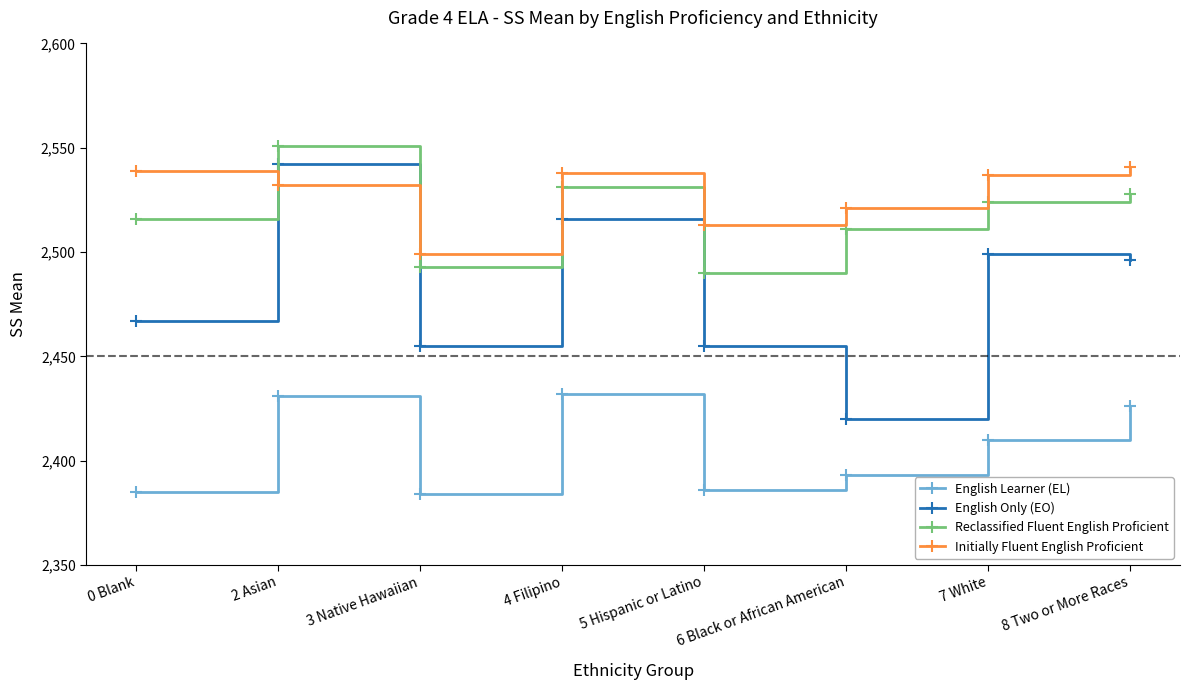

What is the sum of the Initially Fluent English Proficient values at 2 Asian and 8 Two or More Races?

5073